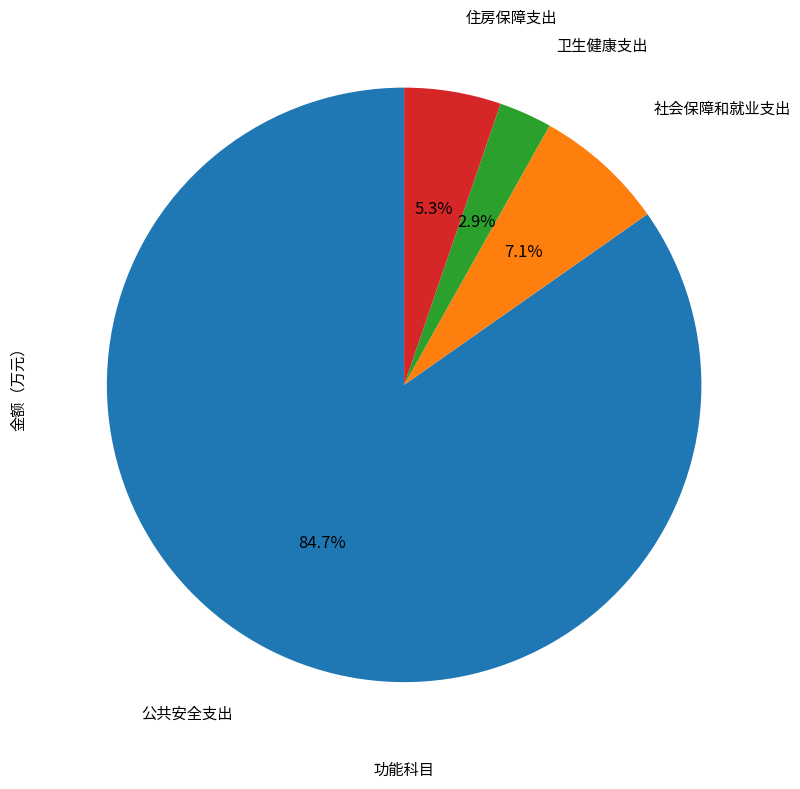

Is there any slice that represents more than half of the pie?

Yes